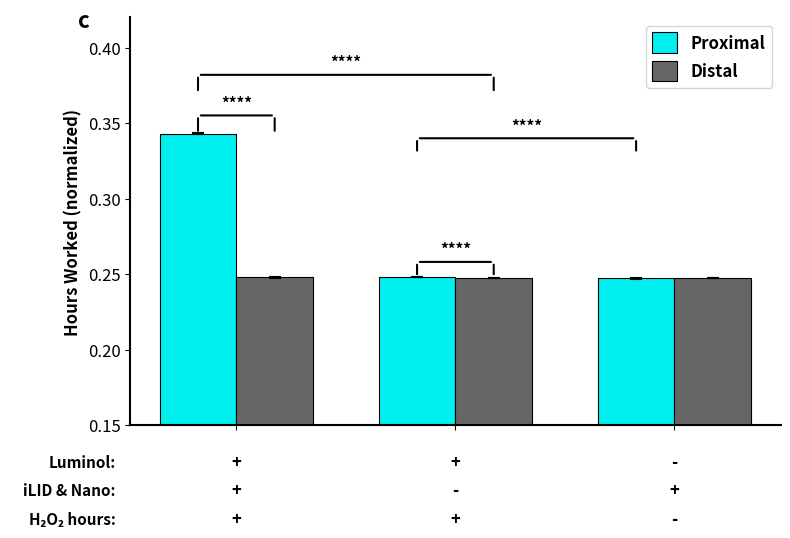

Count the Proximal values in the range 0 to 1.

3